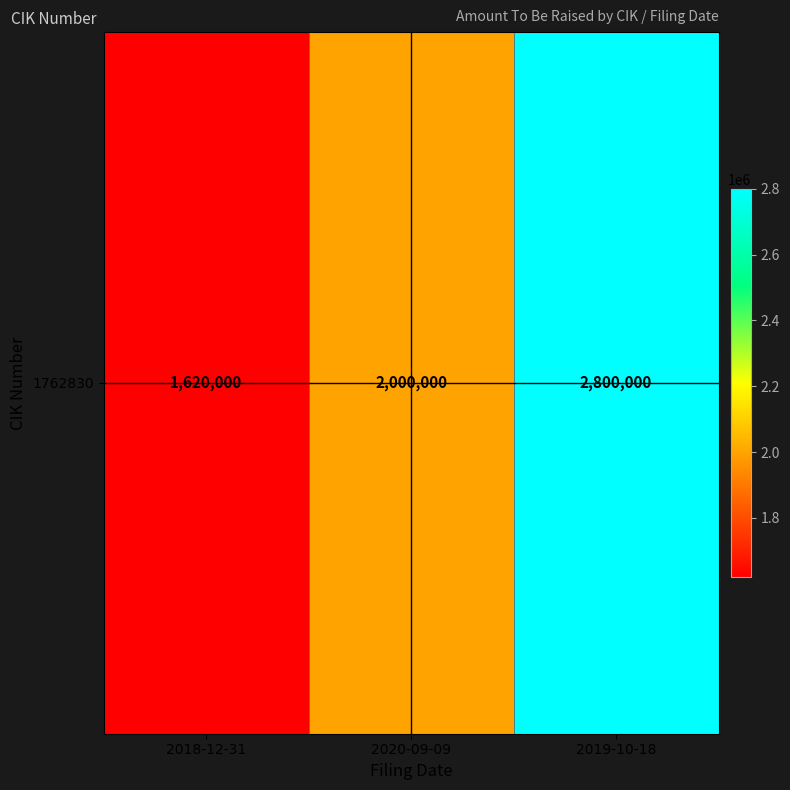

What is the difference between the values at 2020-09-09 and 2019-10-18?

800000